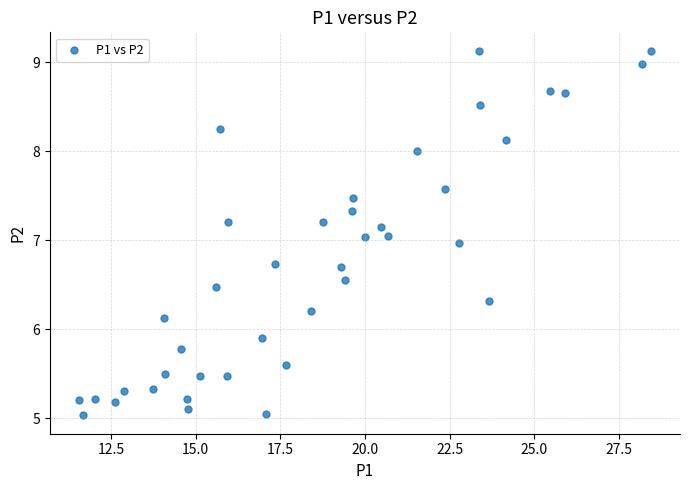

What is the range of Y values (max minus min)?

4.1